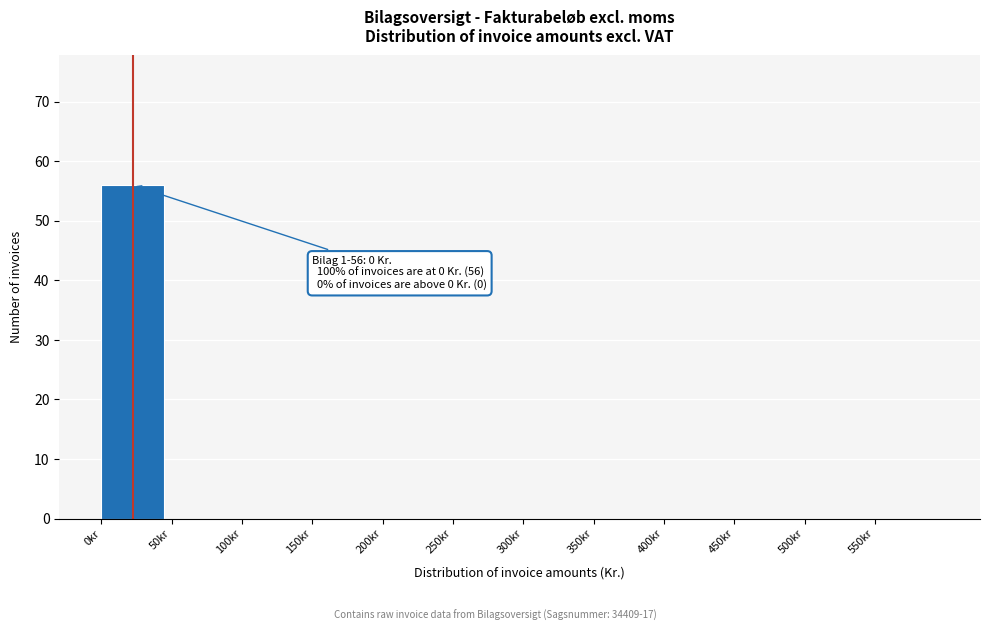

Which range on the x-axis has the tallest bar?

0 to 50